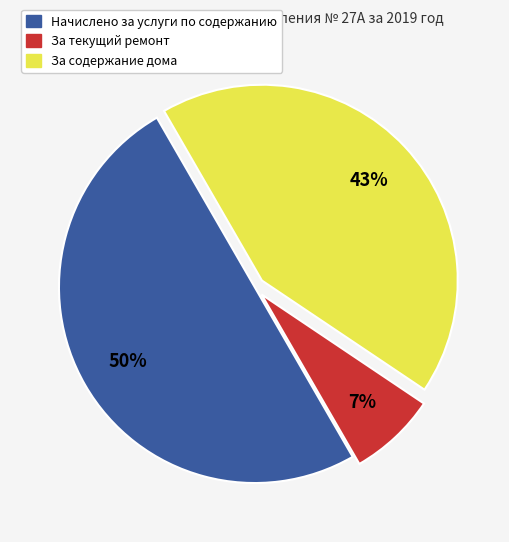

Do Начислено за услуги по содержанию and За текущий ремонт together represent more than half of the pie?

Yes